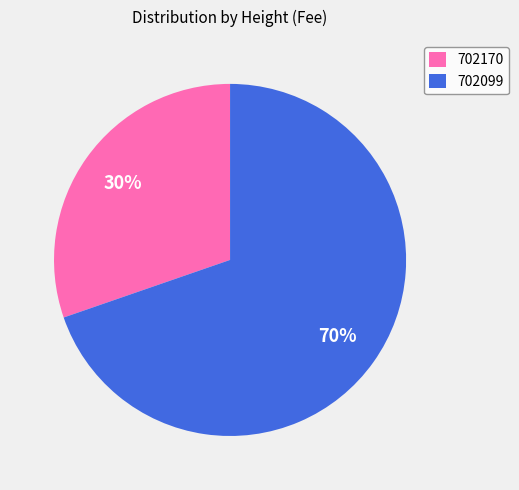

What is the smallest slice in the pie chart?

702170